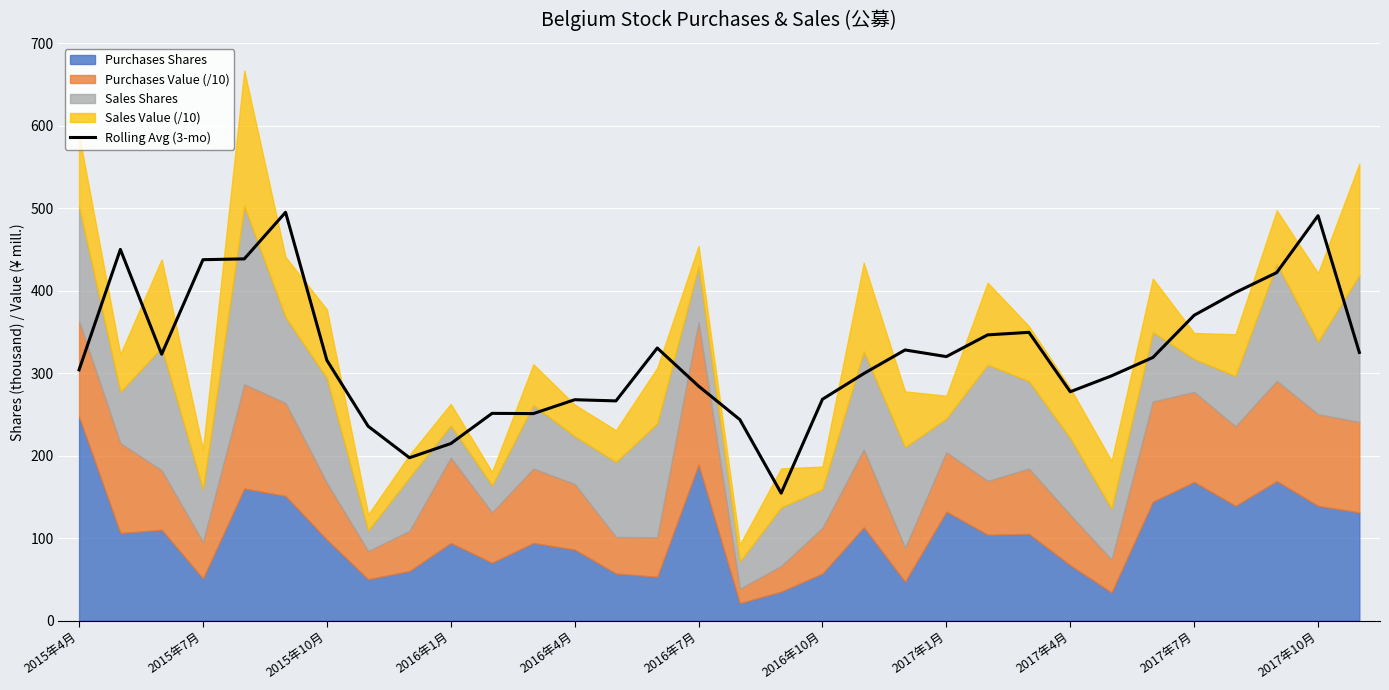

What is the lowest value of the Rolling Avg (3-mo) series?

154.4